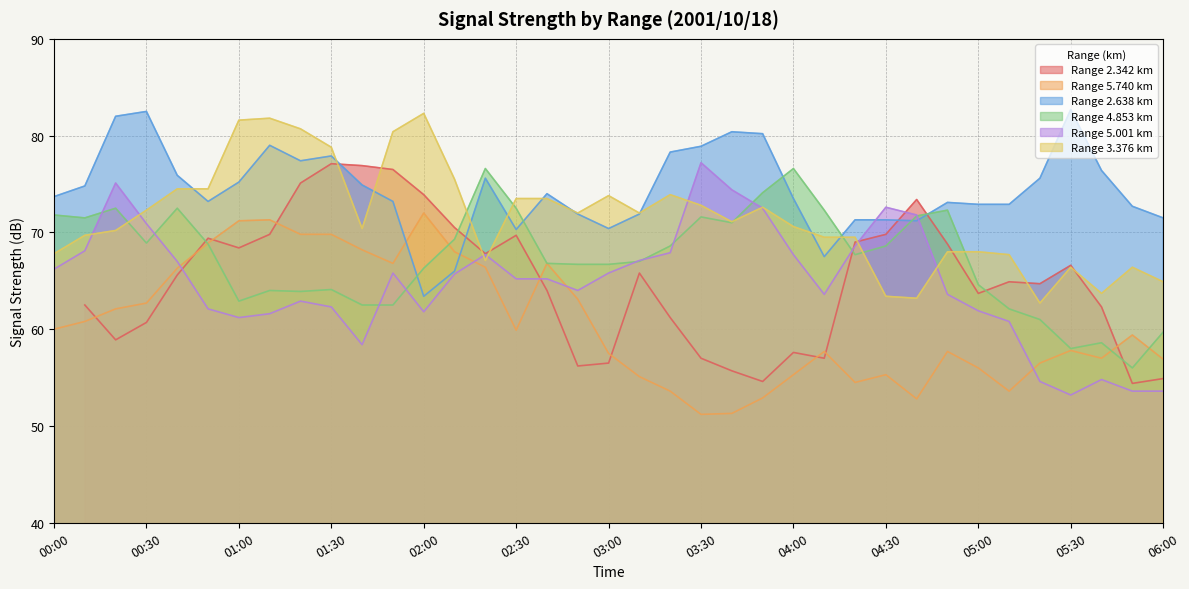

Which series has the largest total across all categories?

2.638